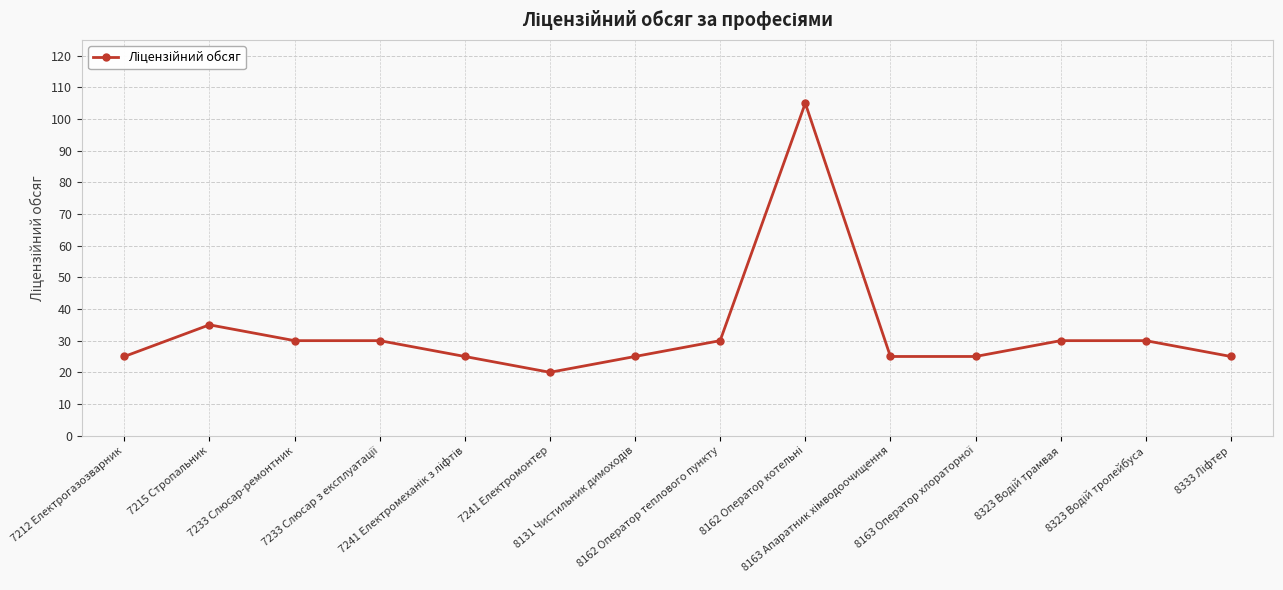

True or false: the data shows 7 at 7215 Стропальник.

False